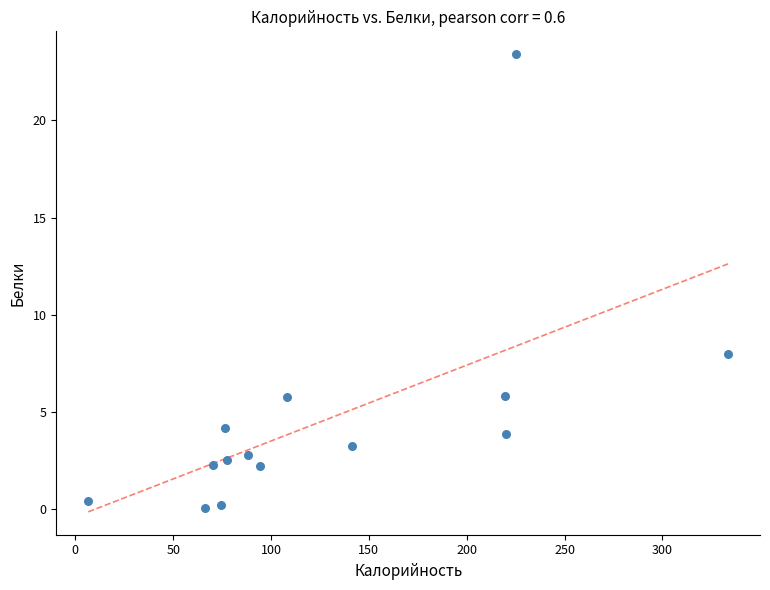

What is the range of Y values (max minus min)?

23.3